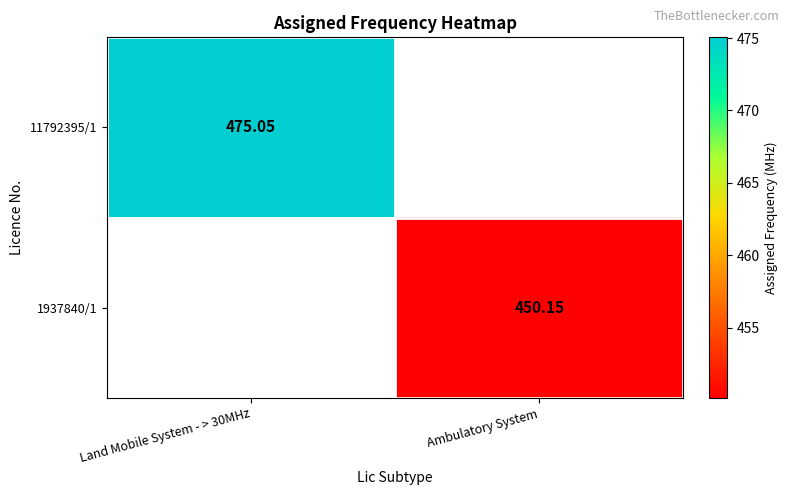

Is the value of 11792395/1 at Land Mobile System - > 30MHz greater than the value of 1937840/1 at Ambulatory System?

Yes